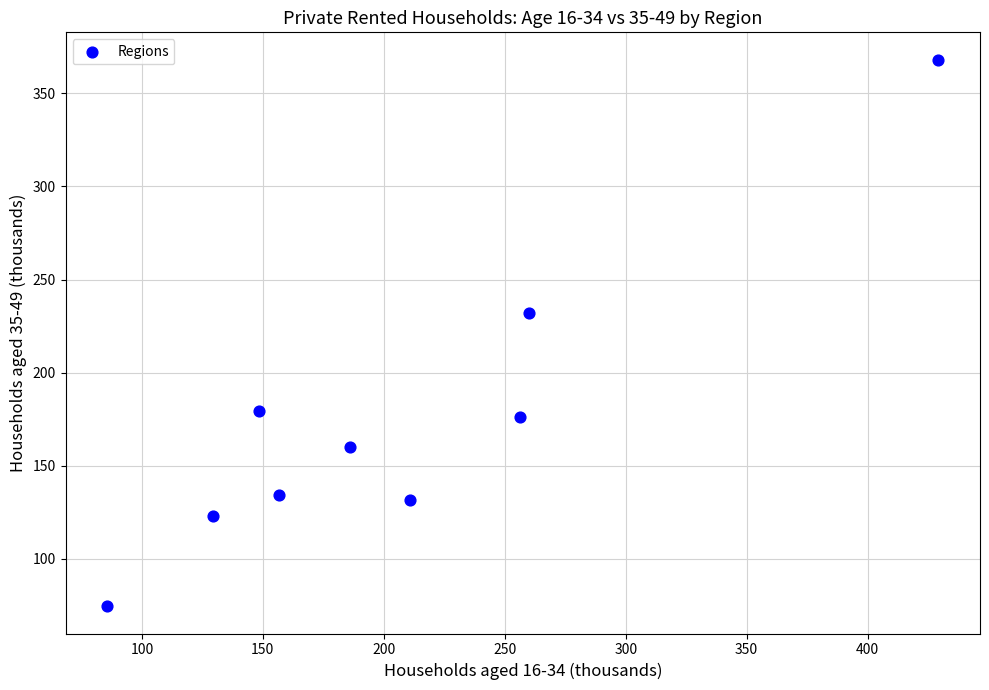

What Y value in the scatter plot is closest to 221?

232.2